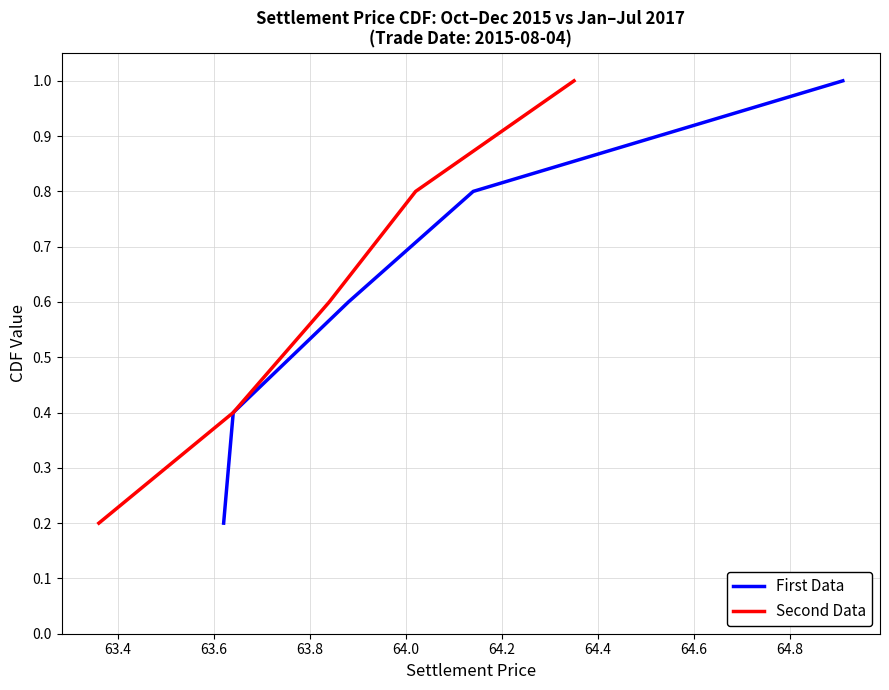

True or false: Second Data and First Data cross at least once.

False